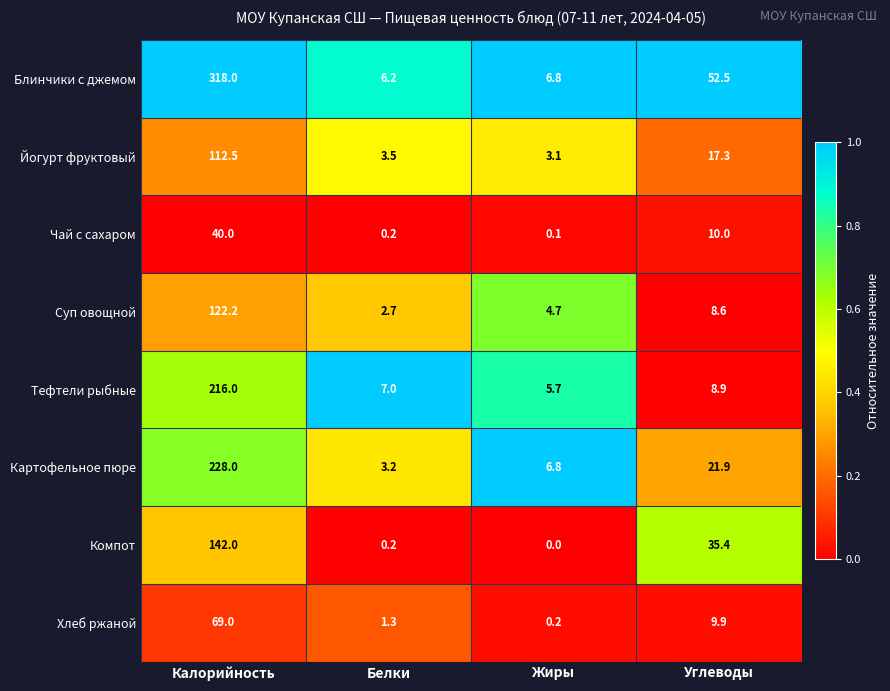

Count the number of categories in the chart.

4